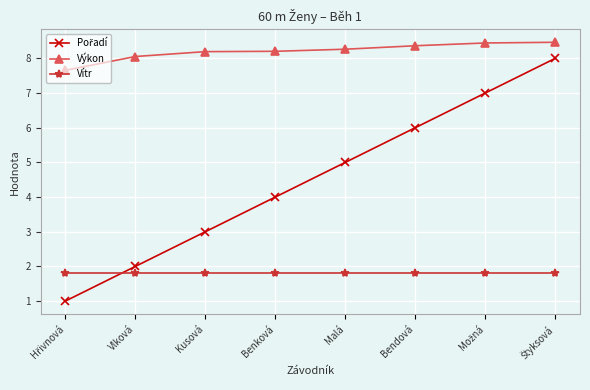

What is the spread (max minus min) of values at Malá?

6.5